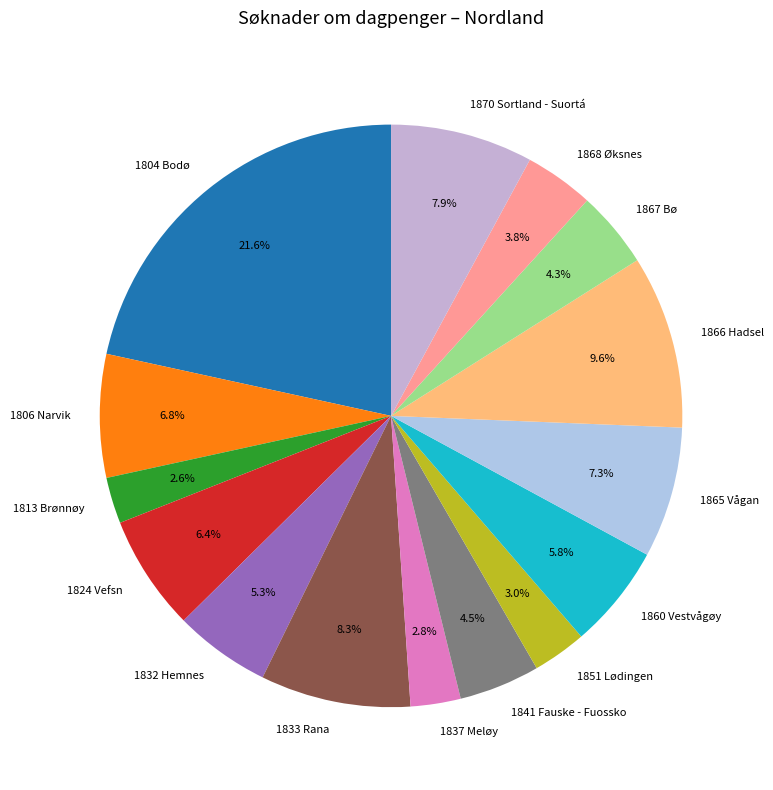

Which category has the biggest portion of the pie?

1804 Bodø